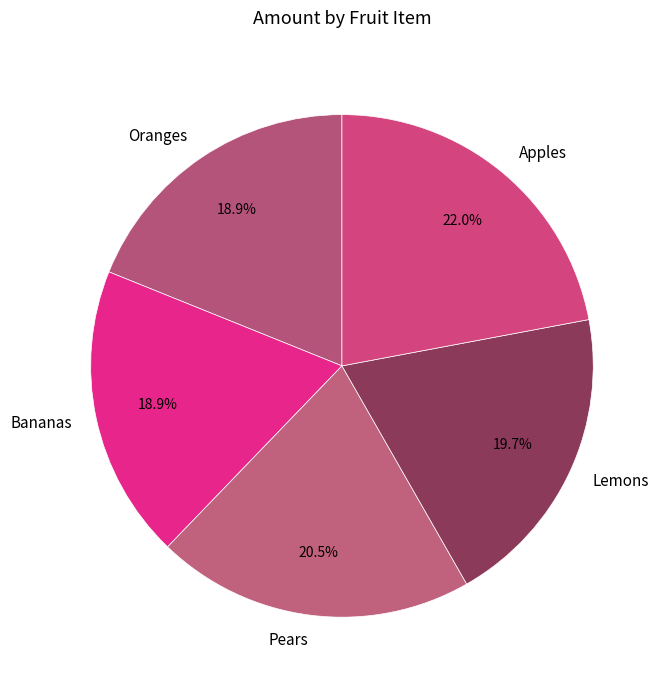

Does any single category account for the majority?

No